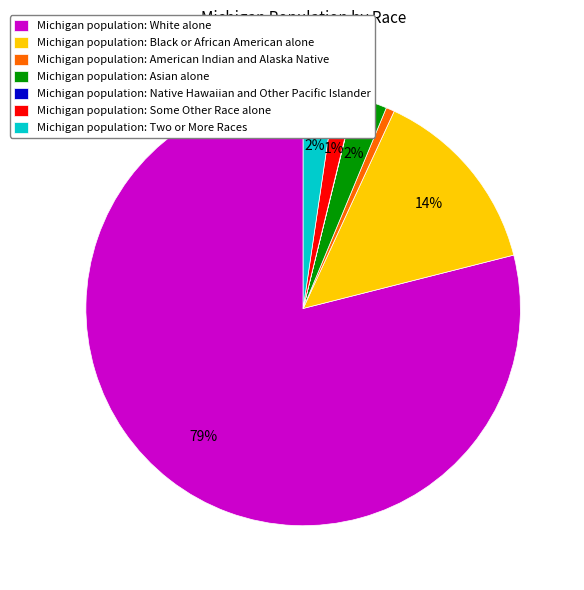

To the nearest percent, what is the average slice percentage?

14%